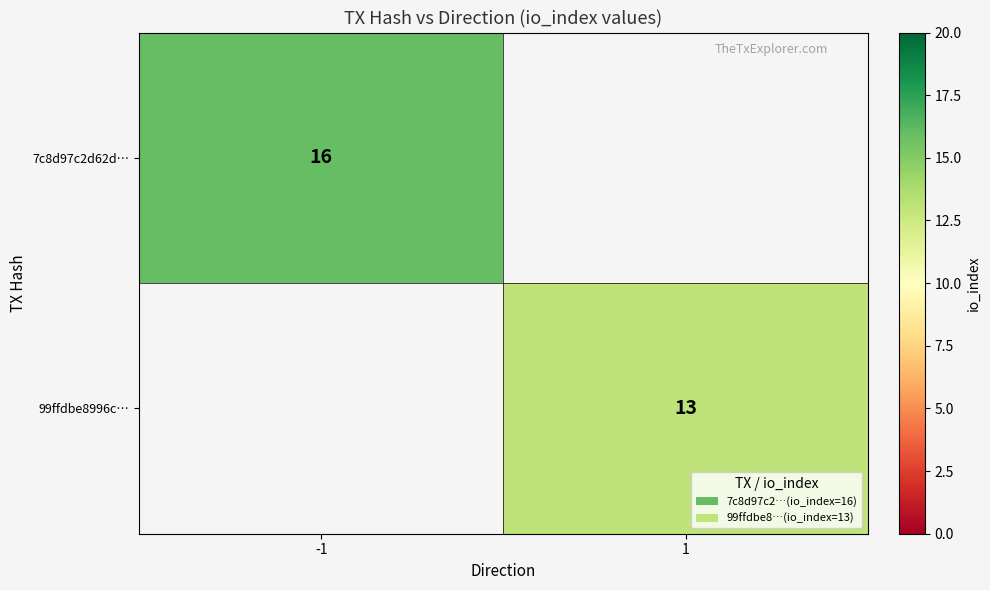

True or false: 99ffdbe8996c… has a value of 17.6 at 1.

False